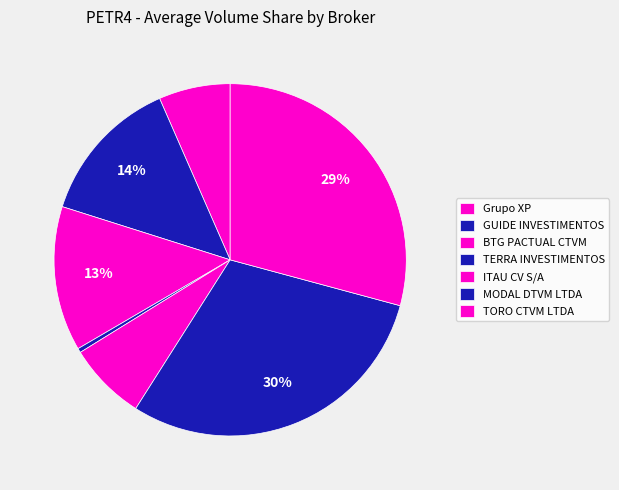

True or false: BTG PACTUAL CTVM accounts for 13% of the total.

True